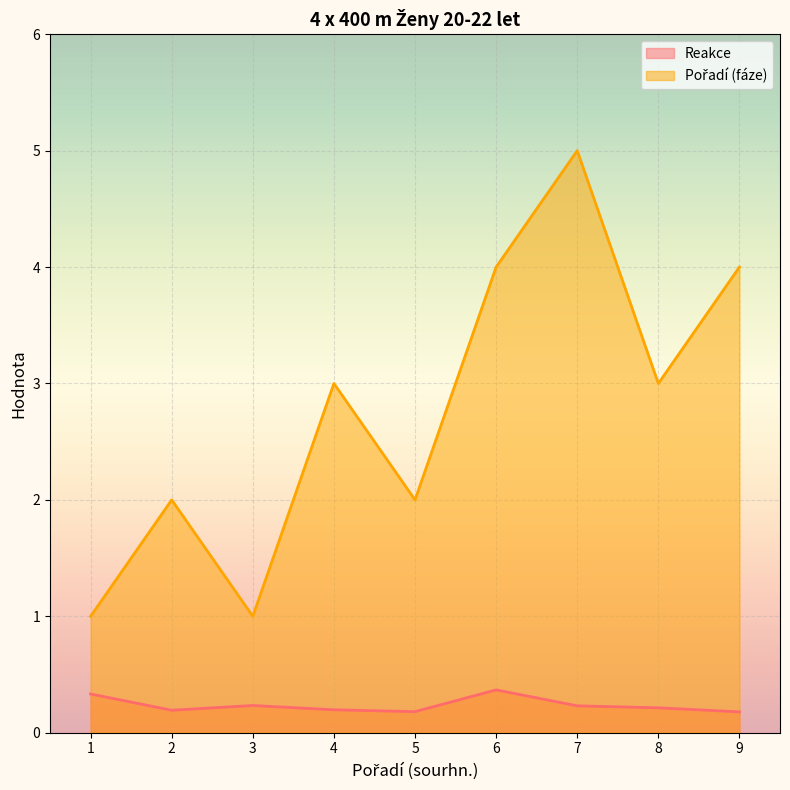

At which label is Reakce closest to 0?

9